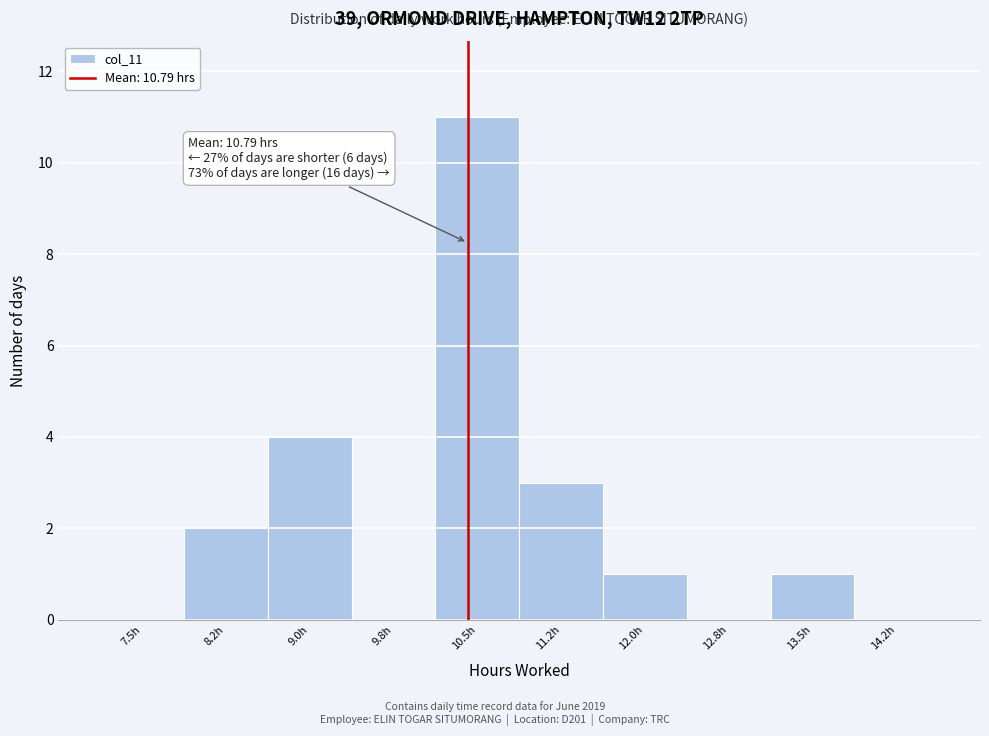

Reading right to left, list all the values displayed in this chart.

14.2h=0	13.5h=1	12.8h=0	12.0h=1	11.2h=3	10.5h=11	9.8h=0	9.0h=4	8.2h=2	7.5h=0